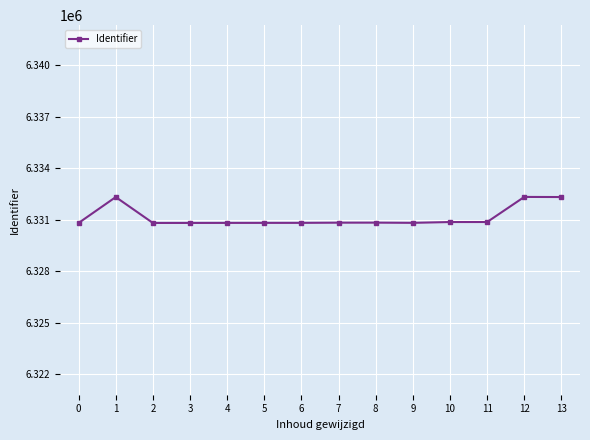

Approximately how many times larger is the value at 13 compared to 9?

1.0